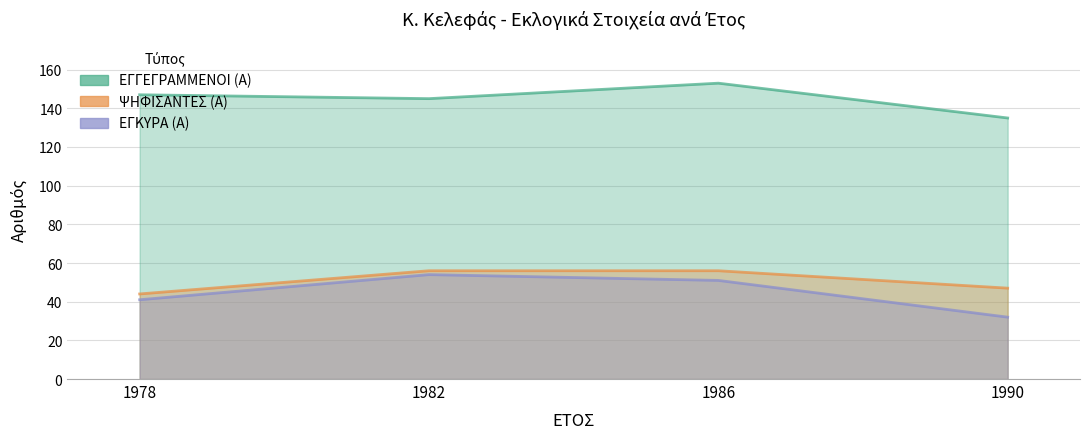

At which category does ΕΓΓΕΓΡΑΜΜΕΝΟΙ (Α) reach its first local peak?

1986